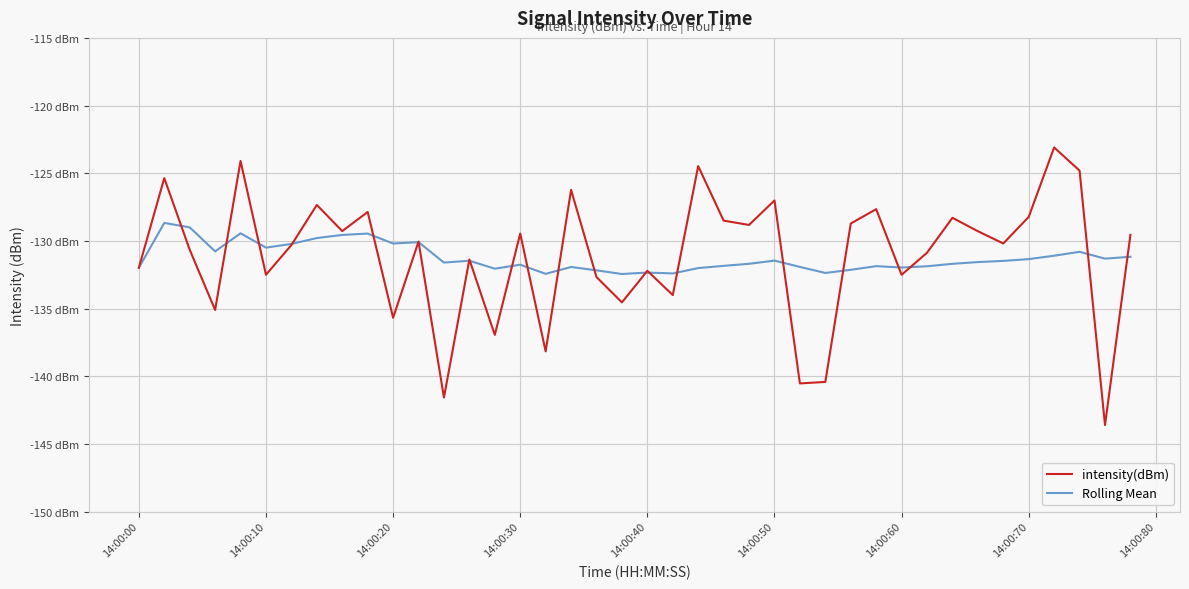

What are all the series names shown in the legend?

intensity(dBm), Rolling Mean